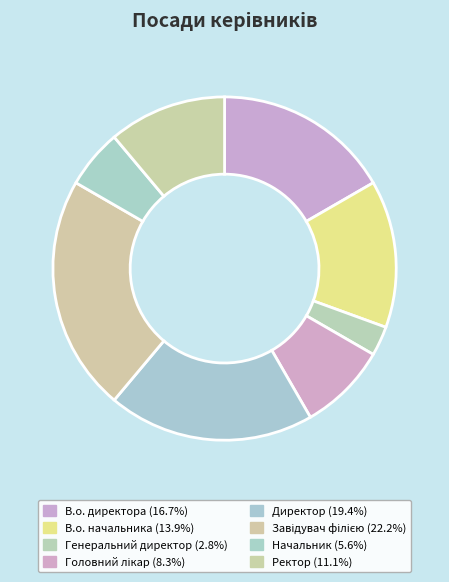

Count the number of slices in the pie.

8